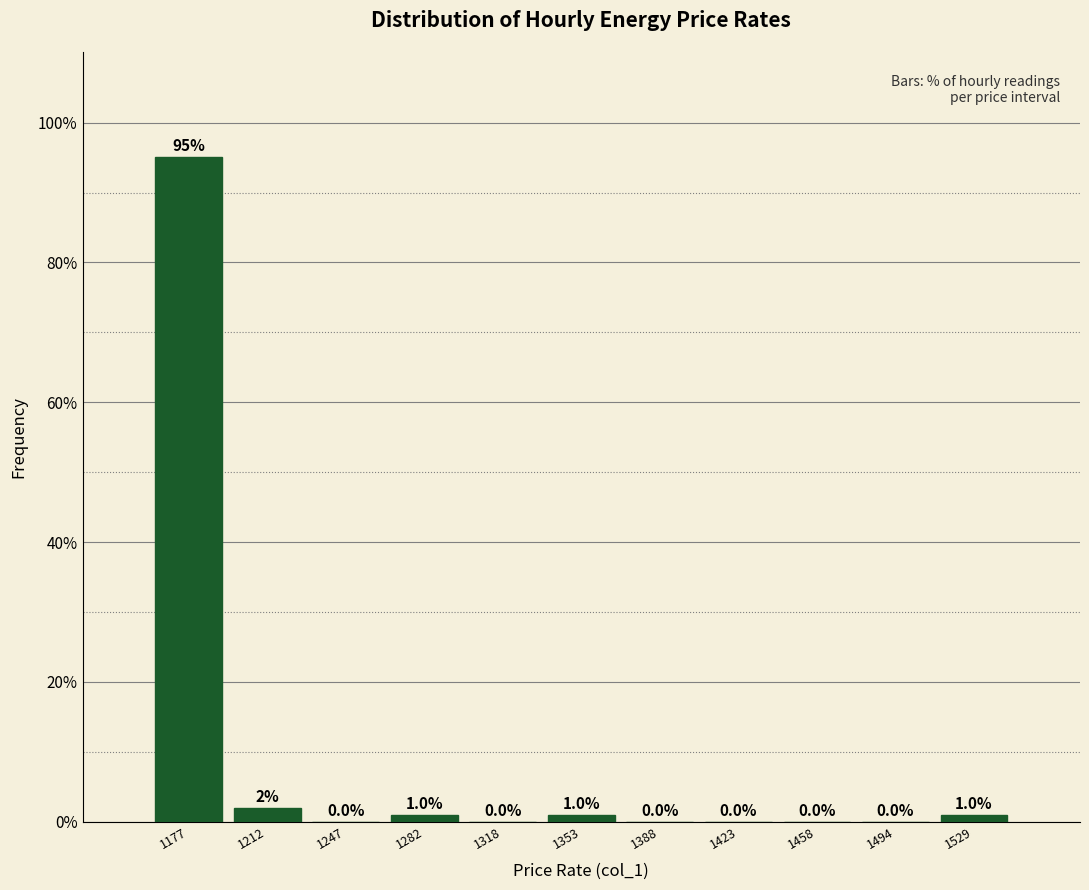

What is the height of the bar covering 1195 to 1230 on the x-axis? The bar edges are not printed on the chart, so give them approximately, as read against the axis.

2.0